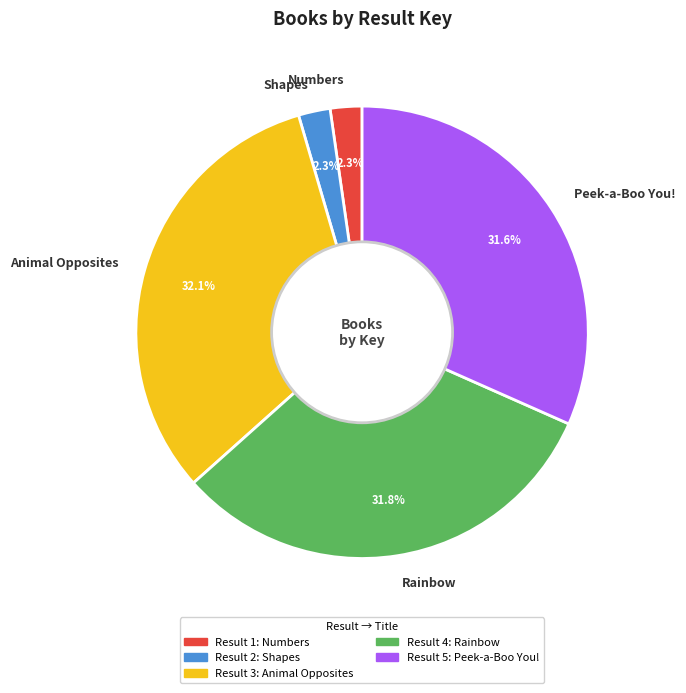

Does any single category account for the majority?

No